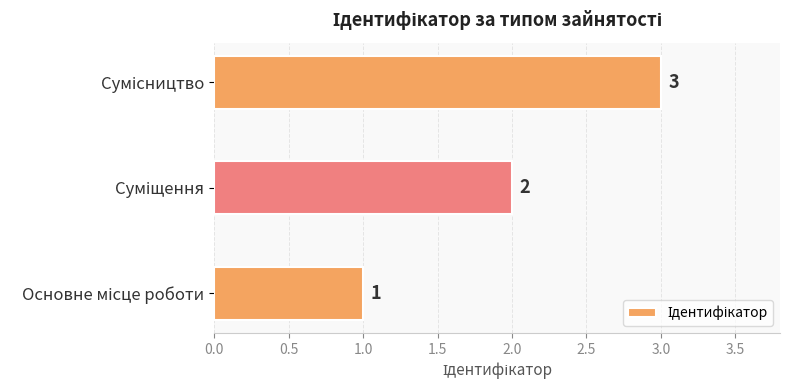

How many series are shown in this chart?

1